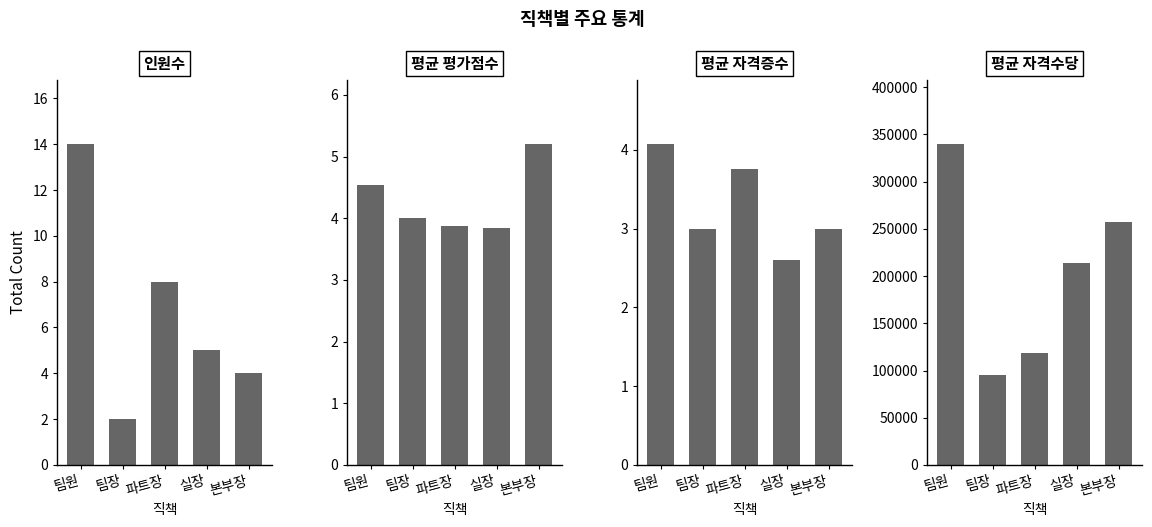

Rank the series at 팀원 from lowest to highest value.

평균 자격증수, 평균 평가점수, 인원수, 평균 자격수당